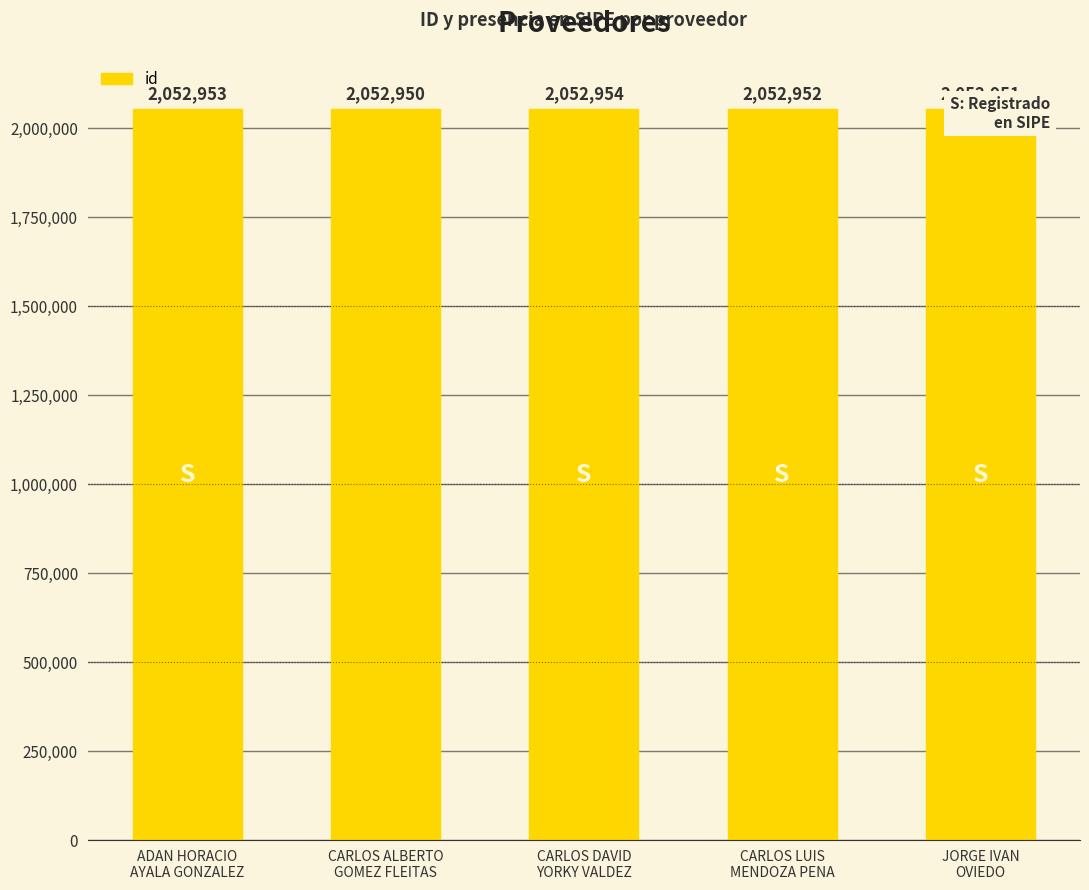

How many bars are there in total?

5